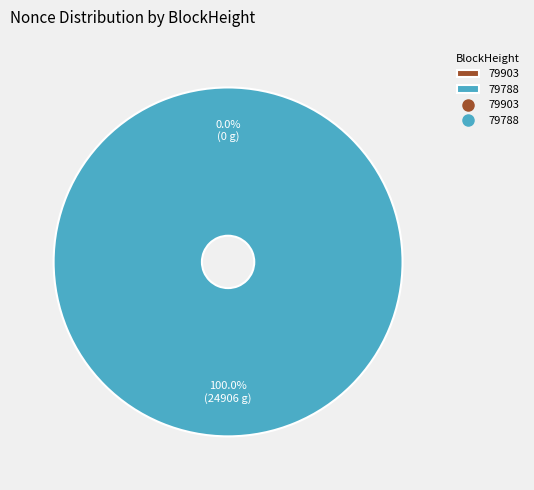

What is the change in value from 79903 to 79788?

+24906